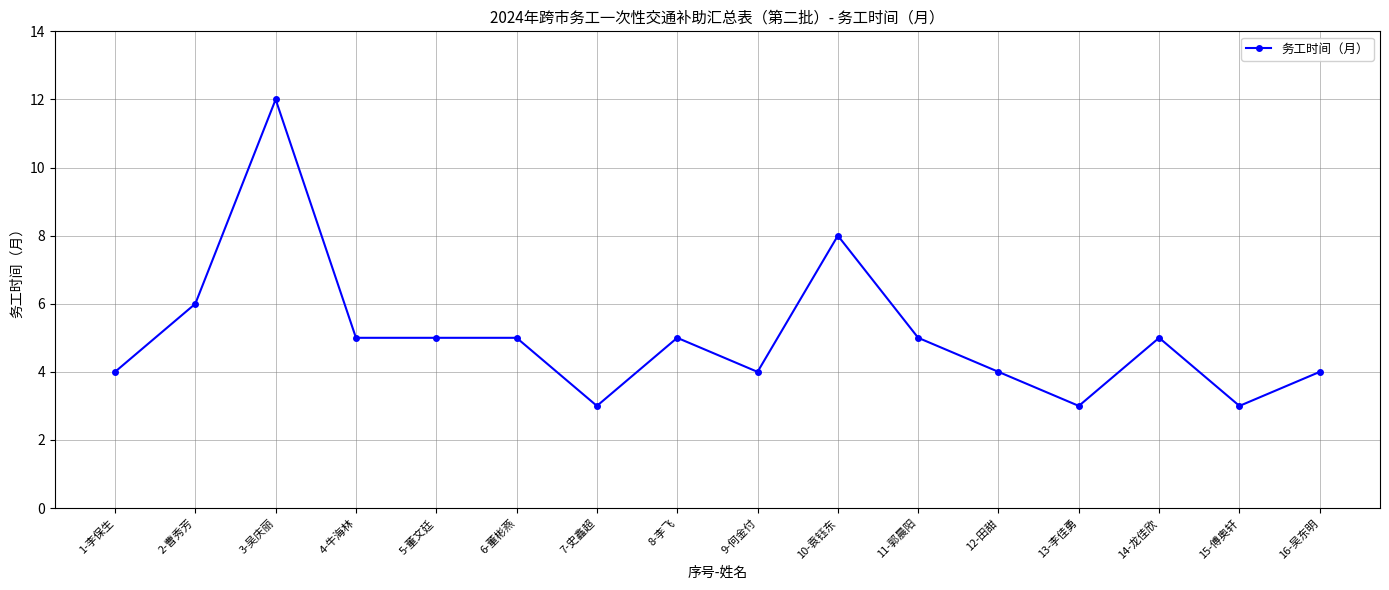

What position from the right is 2-曹秀芳?

15